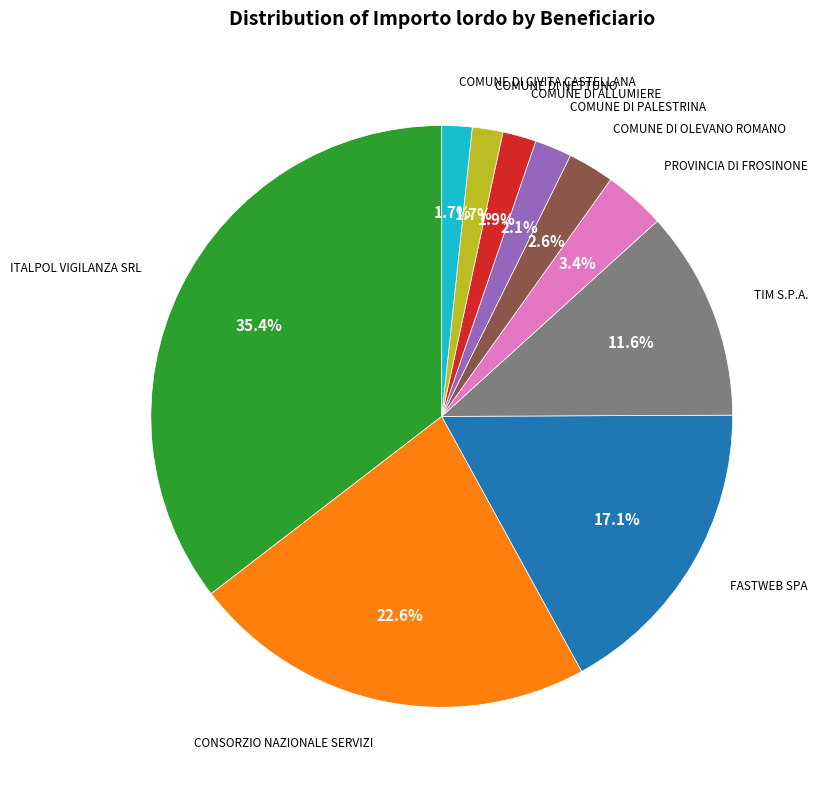

What percentage is the COMUNE DI PALESTRINA slice, to the nearest percent?

2%